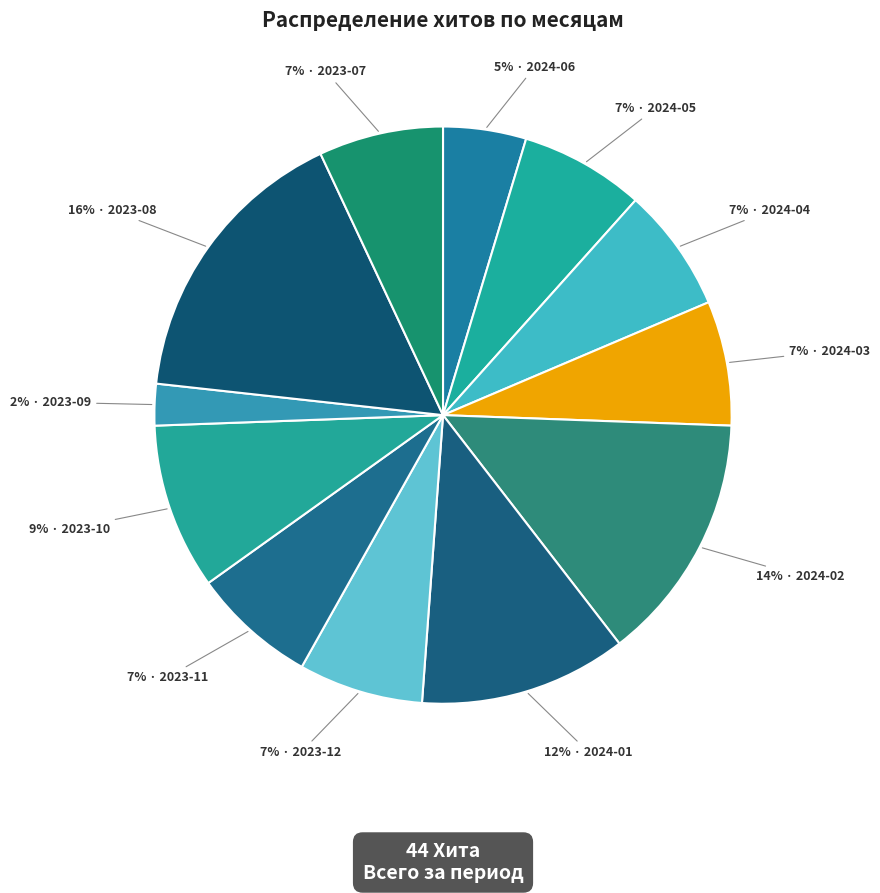

Count the number of slices in the pie.

12